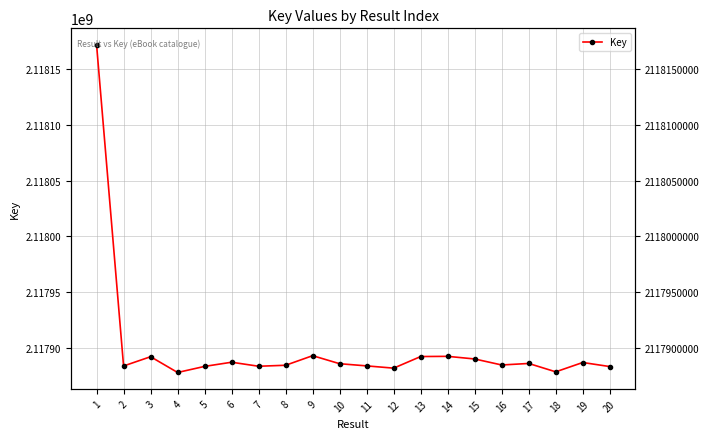

What is the sum of the values at 3 and 4?

4235770122